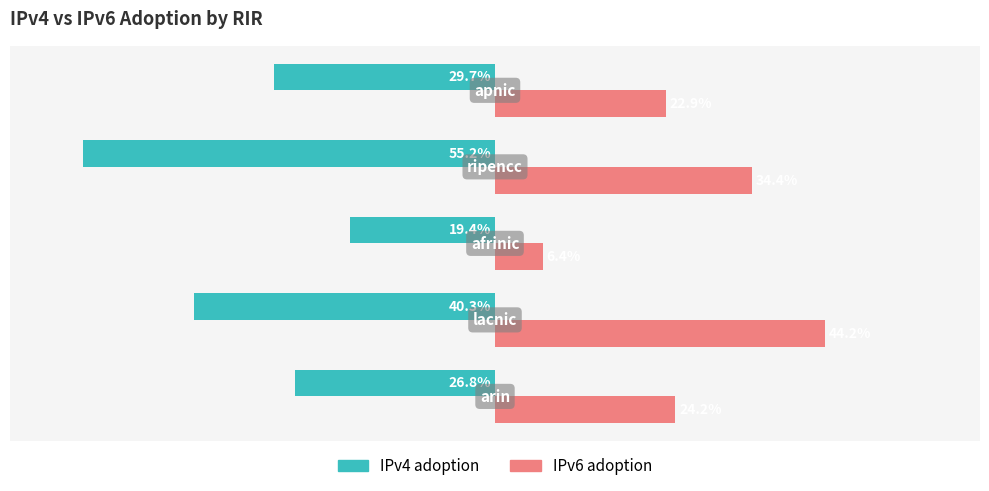

What are all the series names shown in the legend?

IPv4 adoption, IPv6 adoption